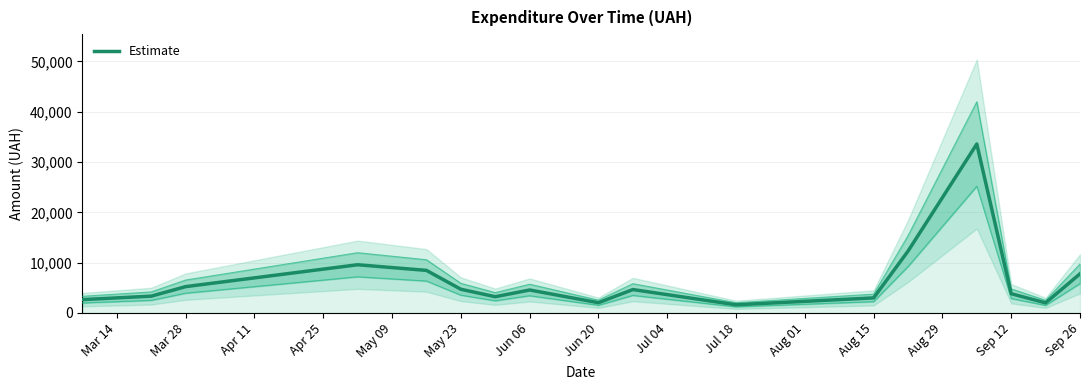

How many interior local peaks (higher than both neighbors) does the data have?

4